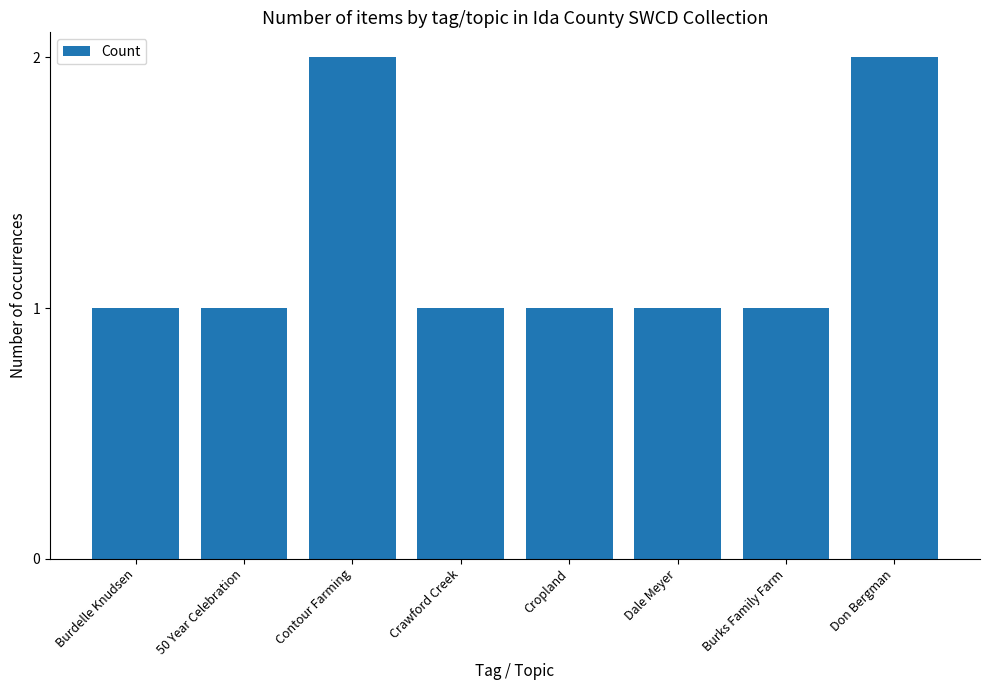

What is the smallest value displayed?

1